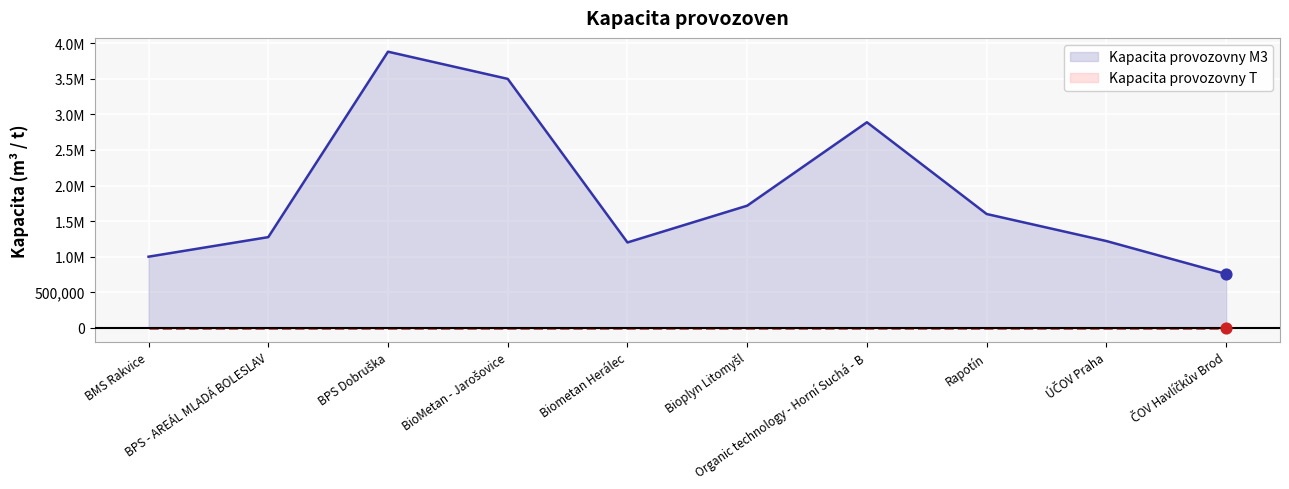

What is the total value across all series at ÚČOV Praha?

1220000